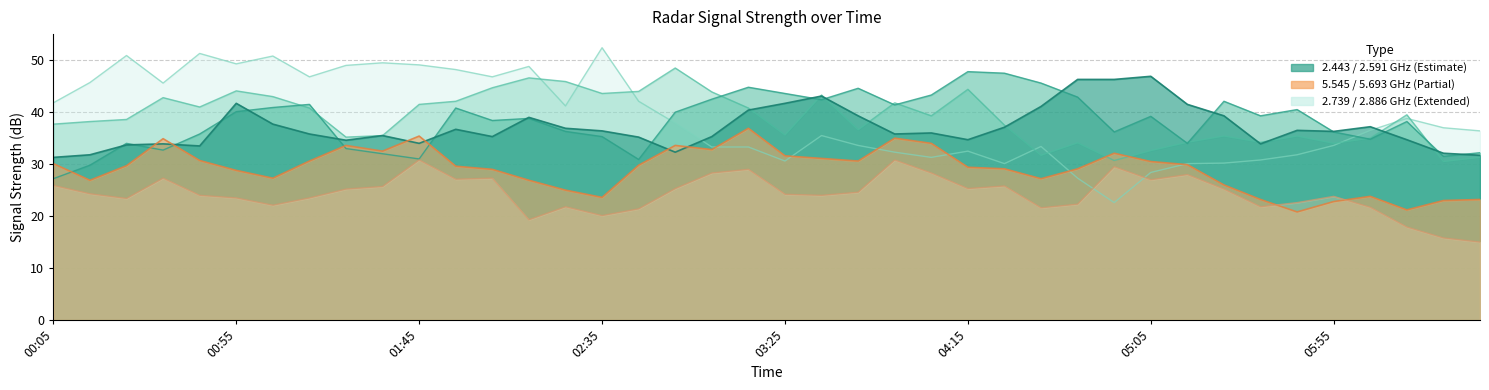

How many lines are shown in the chart?

6